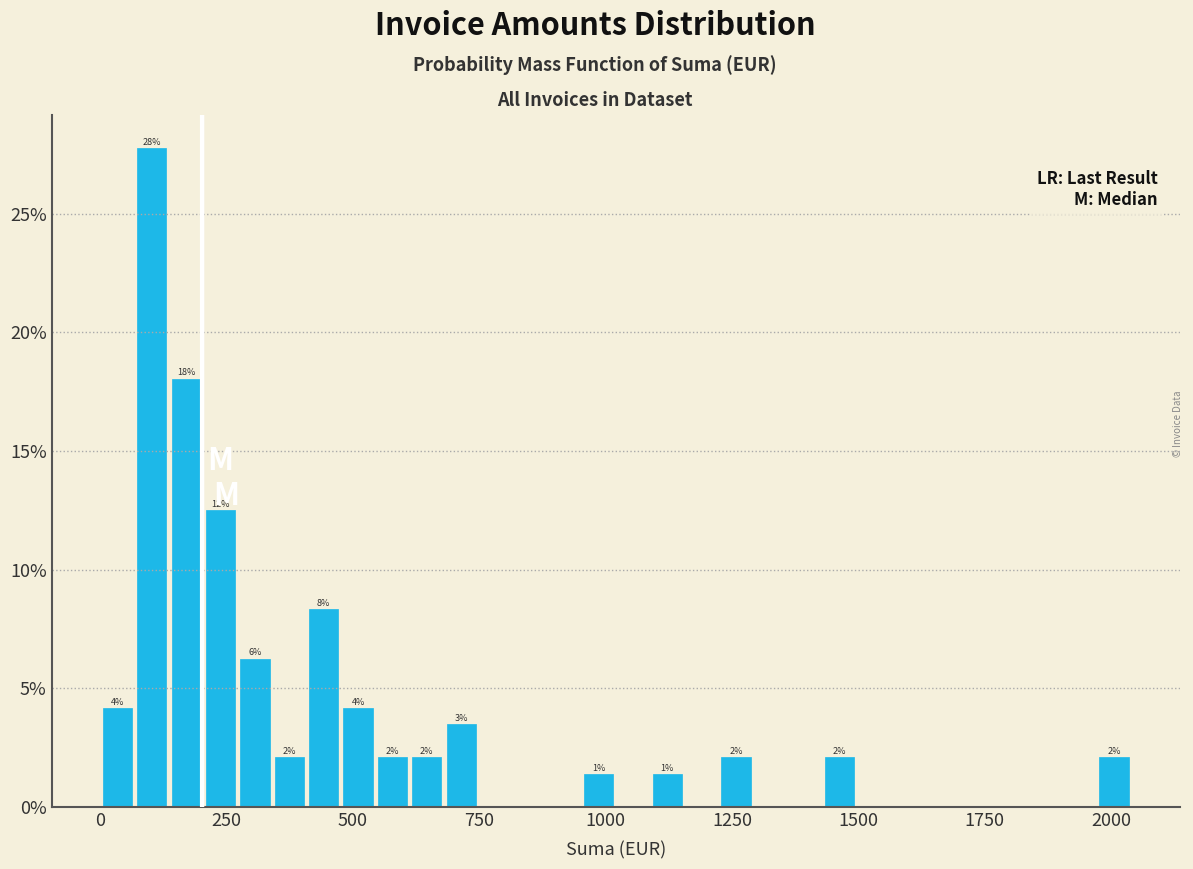

Around what value on the x-axis is the tallest bar? Give the approximate position of its centre, as read against the axis.

100